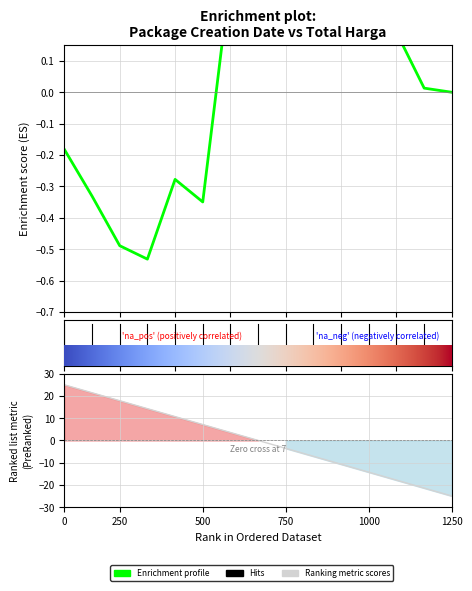

How many lines are shown in the chart?

2